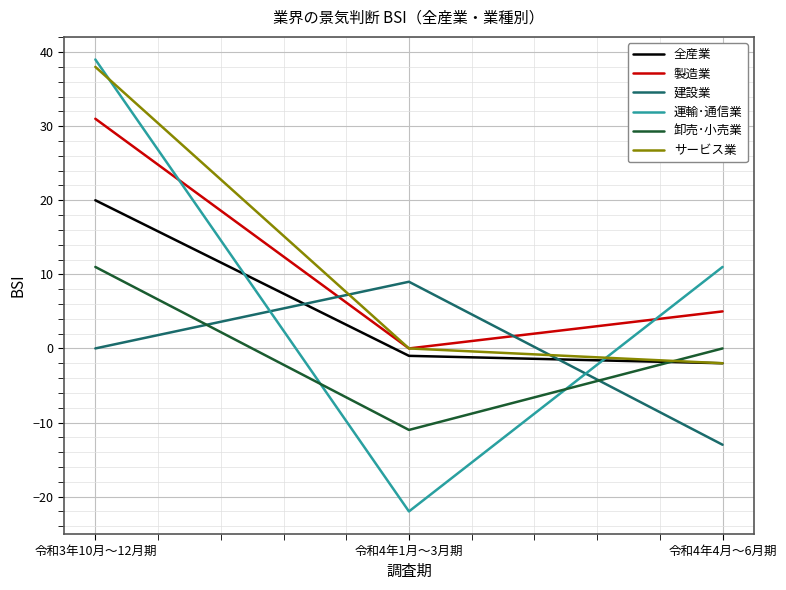

Reading right to left, list all the values displayed in this chart.

全産業: 令和4年4月～6月期=-2	令和4年1月～3月期=-1	令和3年10月～12月期=20
製造業: 令和4年4月～6月期=5	令和4年1月～3月期=0	令和3年10月～12月期=31
建設業: 令和4年4月～6月期=-13	令和4年1月～3月期=9	令和3年10月～12月期=0
運輸･通信業: 令和4年4月～6月期=11	令和4年1月～3月期=-22	令和3年10月～12月期=39
卸売･小売業: 令和4年4月～6月期=0	令和4年1月～3月期=-11	令和3年10月～12月期=11
サービス業: 令和4年4月～6月期=-2	令和4年1月～3月期=0	令和3年10月～12月期=38